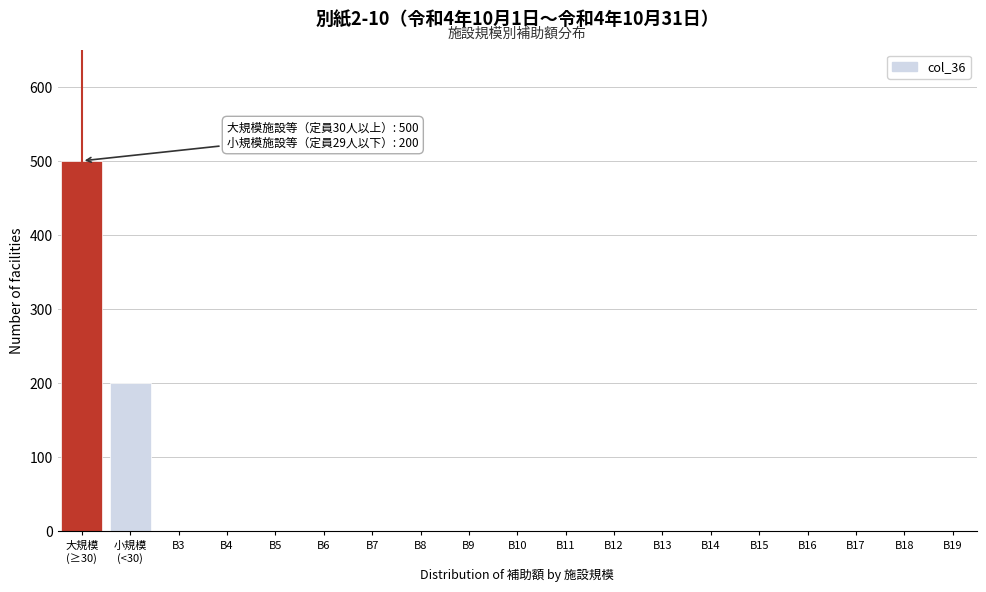

What is the sum of all values?

700